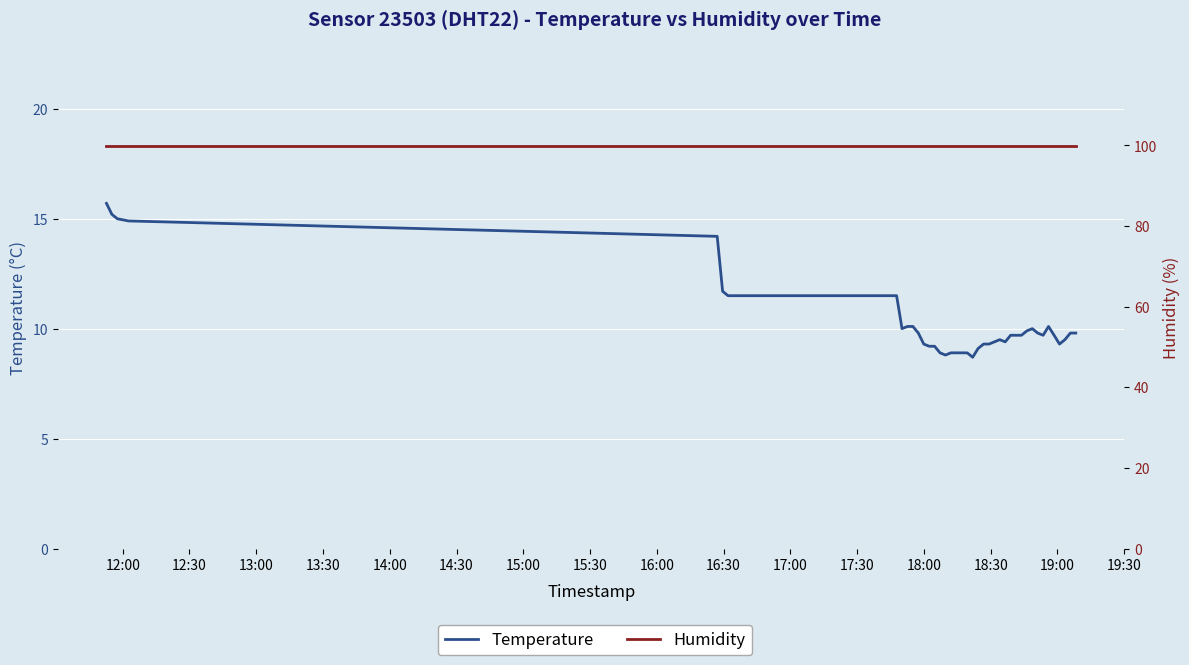

At which category is the sum across all series the highest?

12:00